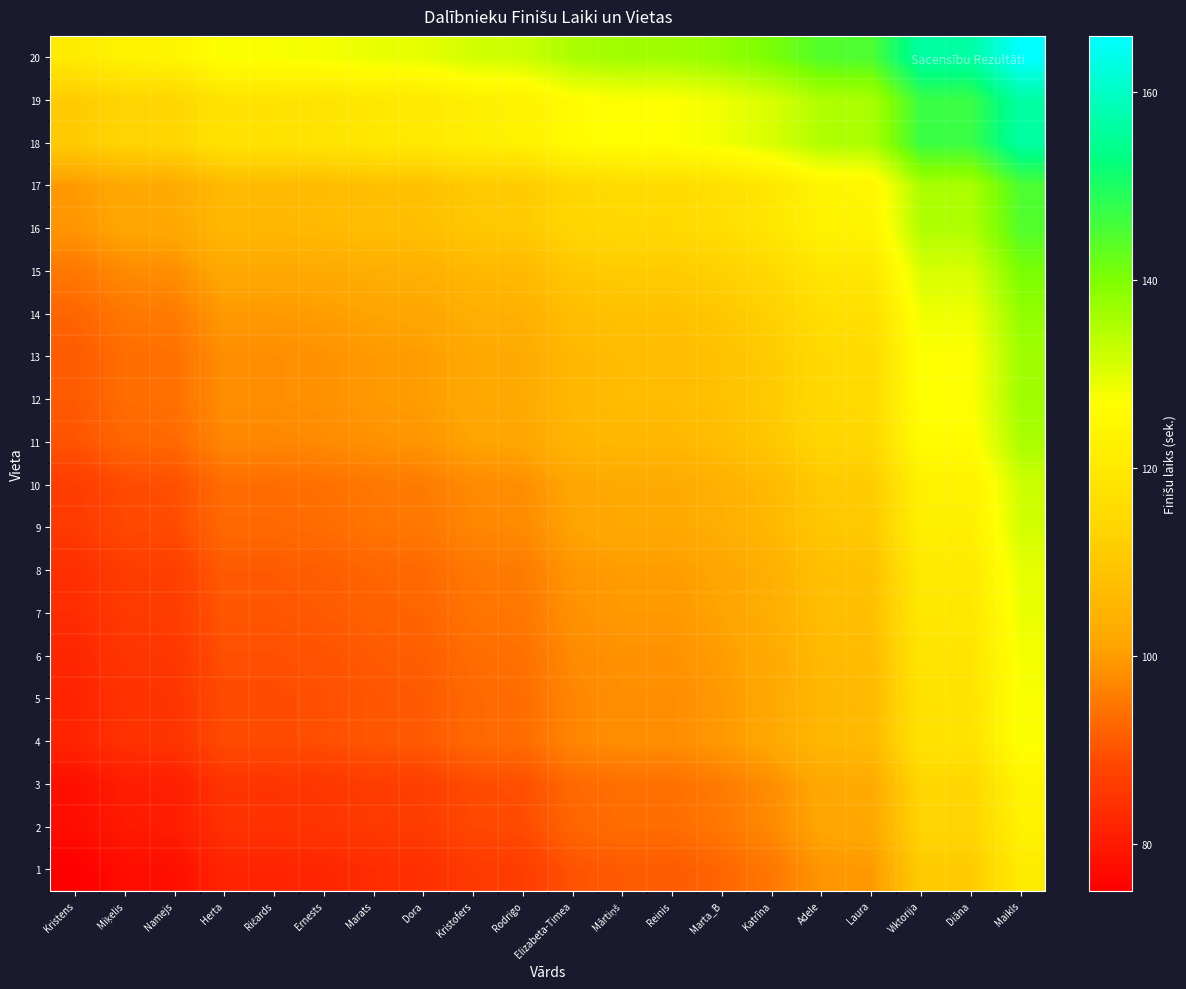

What is the spread (max minus min) of values at Herta?

45.5